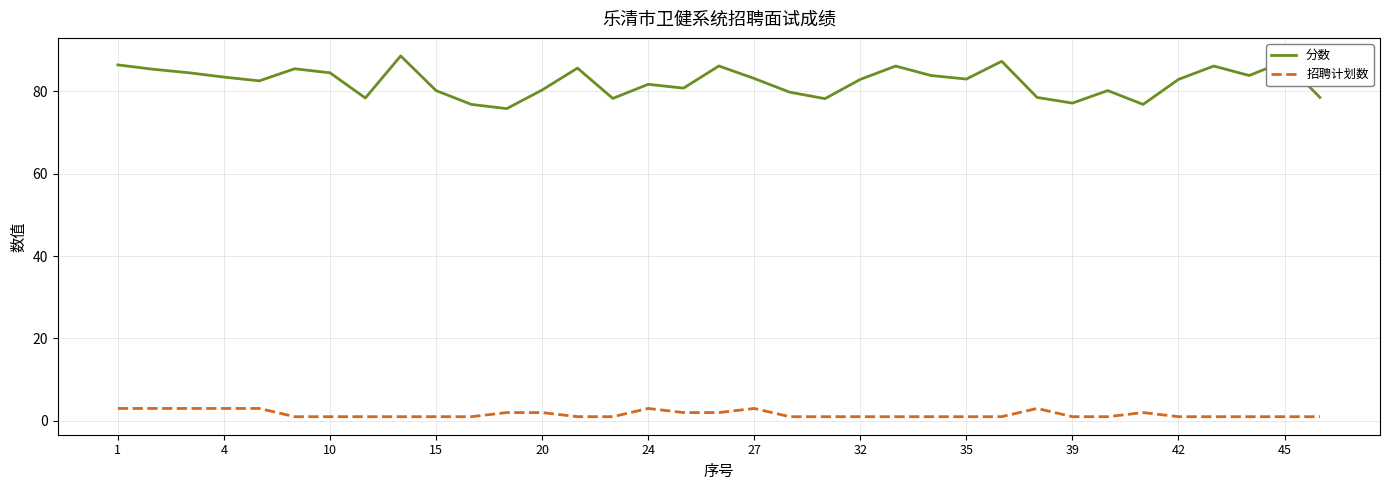

True or false: 招聘计划数 and 分数 cross at least once.

False